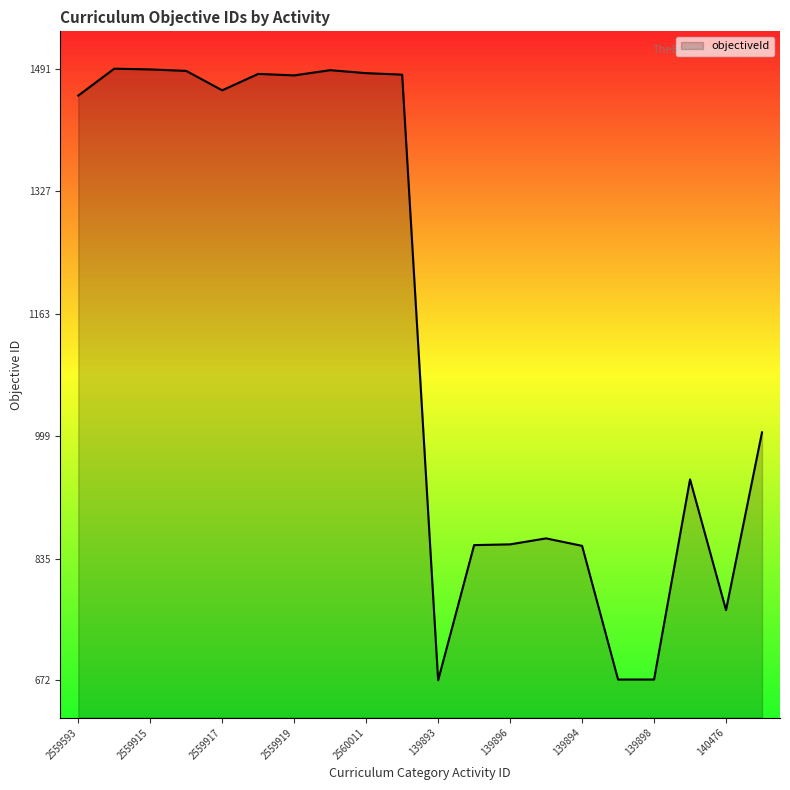

What is the difference between the maximum and minimum values?

819